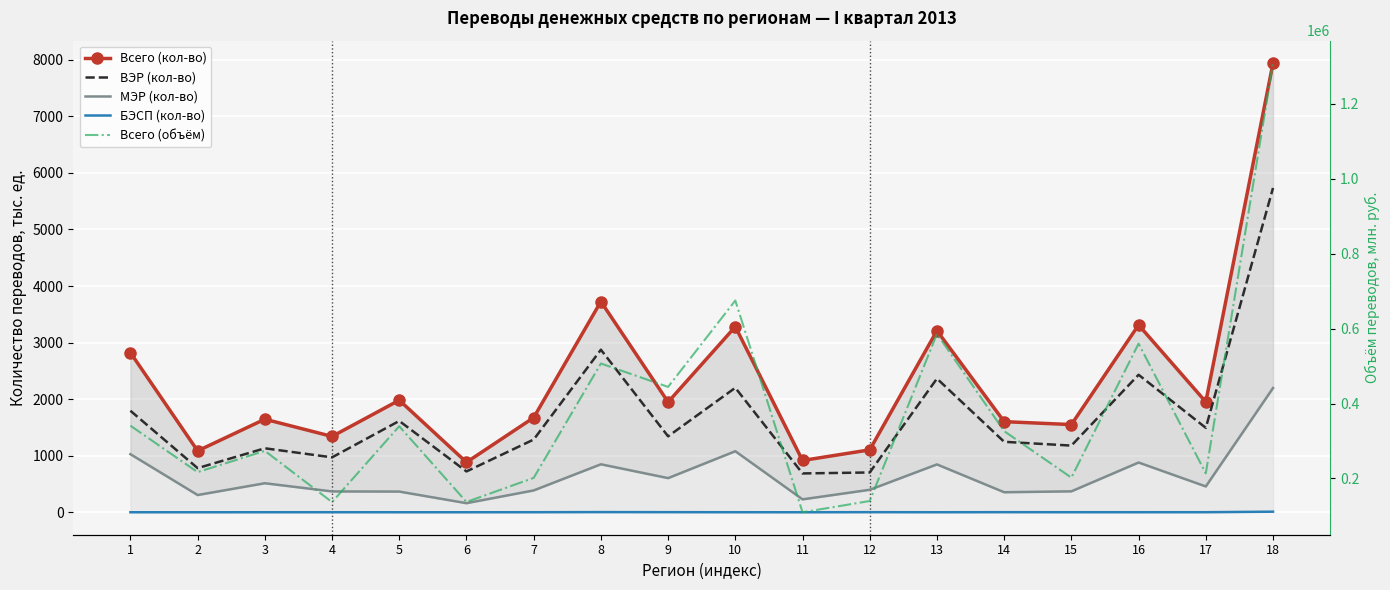

Reading left to right, extract all data points from this chart.

Всего (кол-во): 2822.8	1085.6	1645.6	1341.0	1981.6	883.7	1673.6	3726.0	1948.9	3281.7	915.6	1103.8	3211.0	1602.3	1550.6	3312.0	1951.3	7941.0
ВЭР (кол-во): 1795.0	780.3	1131.4	970.9	1614.9	722.2	1286.0	2874.2	1342.8	2201.0	686.9	703.8	2363.7	1246.0	1179.1	2431.1	1493.0	5733.6
МЭР (кол-во): 1027.3	304.9	513.5	368.9	366.2	161.0	386.4	848.7	604.0	1079.6	228.4	397.9	846.4	354.5	370.3	879.9	456.9	2196.8
БЭСП (кол-во): 0.5	0.4	0.8	1.1	0.5	0.5	1.2	3.1	2.1	1.0	0.3	2.0	0.8	1.9	1.2	1.0	1.4	10.6
Всего (объём): 340820.5	216798.0	273655.9	136820.5	339289.6	137210.4	201530.7	506751.4	444272.2	674846.6	109727.6	139804.2	585827.1	326268.4	202146.0	559860.3	213588.4	1308429.4